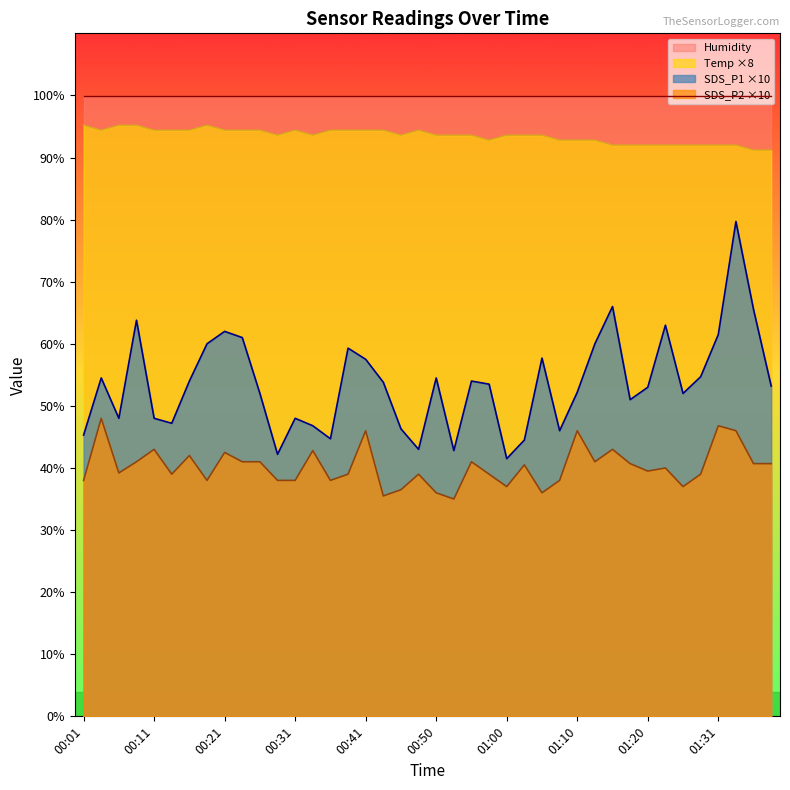

Reading right to left, list all the values displayed in this chart.

SDS_P1: 53.2	65.5	79.7	61.5	54.7	52.0	63.0	53.0	51.0	66.0	60.0	52.2	46.0	57.7	44.5	41.5	53.5	54.0	42.8	54.5	43.0	46.3	53.8	57.5	59.3	44.7	46.8	48.0	42.2	52.0	61.0	62.0	60.0	54.0	47.2	48.0	63.8	48.0	54.5	45.3
SDS_P2: 40.7	40.7	46.0	46.8	39.0	37.0	40.0	39.5	40.7	43.0	41.0	46.0	38.0	36.0	40.5	37.0	39.0	41.0	35.0	36.0	39.0	36.5	35.5	46.0	39.0	38.0	42.8	38.0	38.0	41.0	41.0	42.5	38.0	42.0	39.0	43.0	41.0	39.2	48.0	38.0
Temp: 91.2	91.2	92.0	92.0	92.0	92.0	92.0	92.0	92.0	92.0	92.8	92.8	92.8	93.6	93.6	93.6	92.8	93.6	93.6	93.6	94.4	93.6	94.4	94.4	94.4	94.4	93.6	94.4	93.6	94.4	94.4	94.4	95.2	94.4	94.4	94.4	95.2	95.2	94.4	95.2